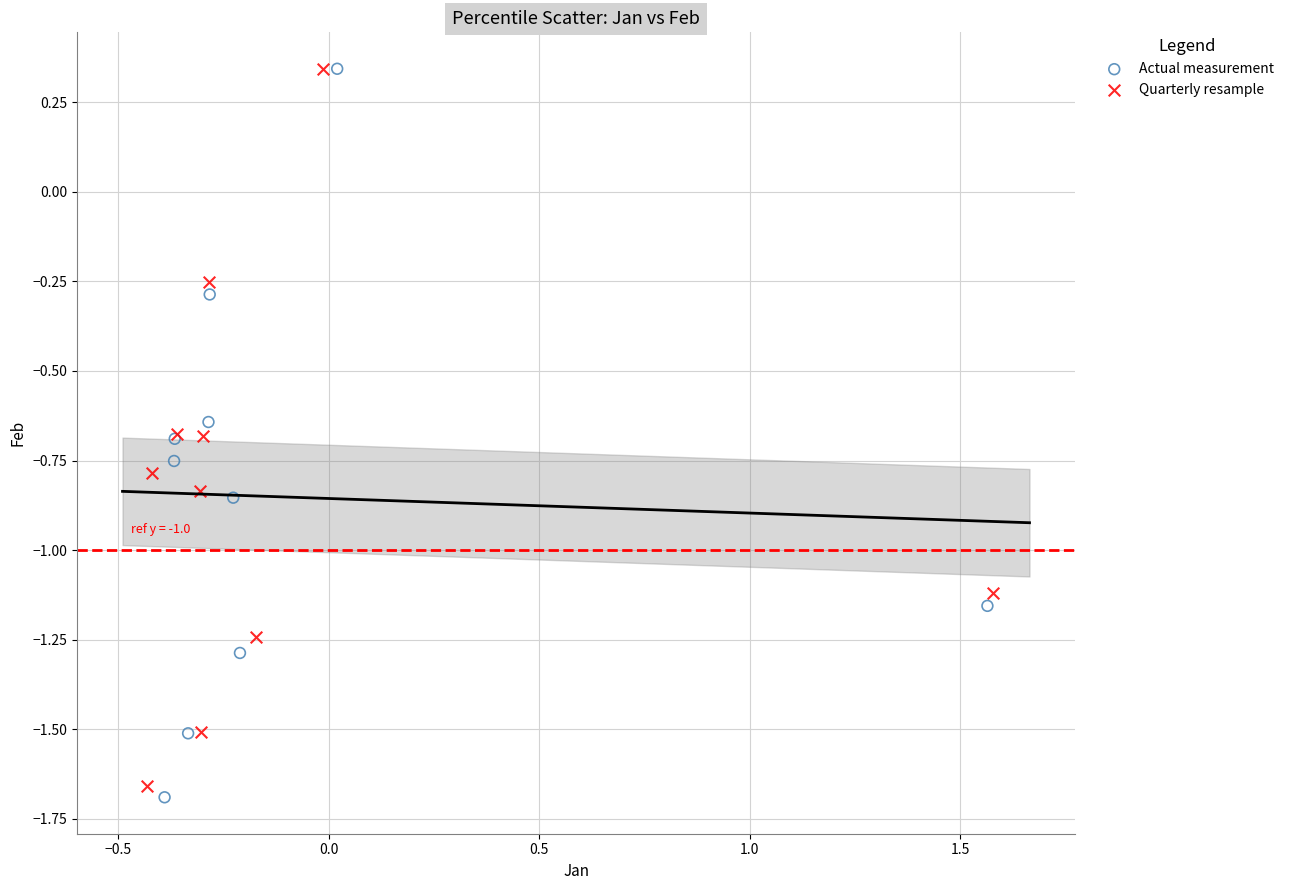

Which series has the widest spread of Y values?

Actual measurement